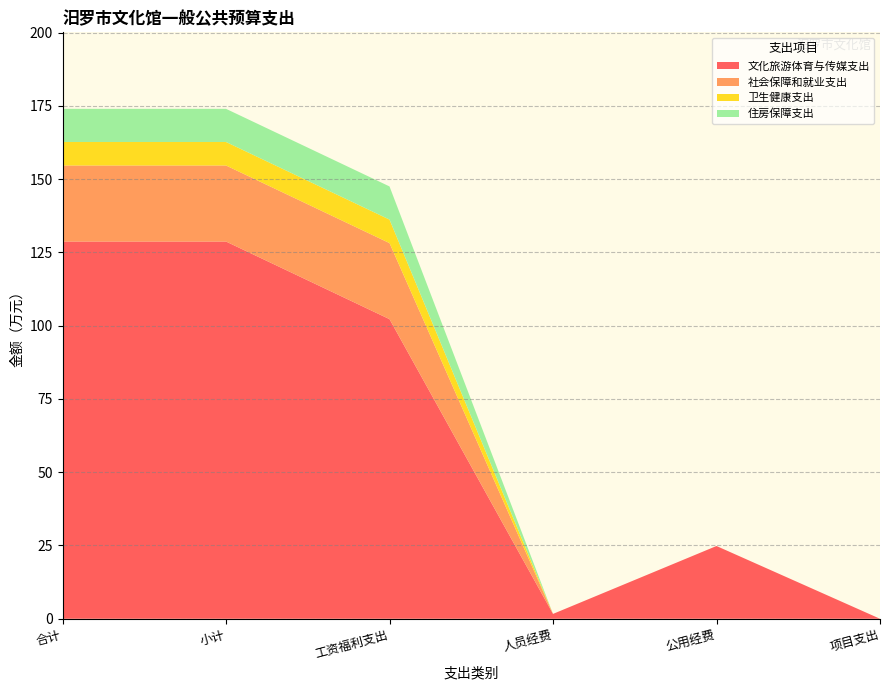

Reading right to left, extract all data points from this chart.

文化旅游体育与传媒支出: 项目支出=0.0	公用经费=24.8	人员经费=1.7	工资福利支出=102.2	小计=128.7	合计=128.7
社会保障和就业支出: 项目支出=0.0	公用经费=0.0	人员经费=0.0	工资福利支出=26.0	小计=26.0	合计=26.0
卫生健康支出: 项目支出=0.0	公用经费=0.0	人员经费=0.0	工资福利支出=8.0	小计=8.0	合计=8.0
住房保障支出: 项目支出=0.0	公用经费=0.0	人员经费=0.0	工资福利支出=11.3	小计=11.3	合计=11.3